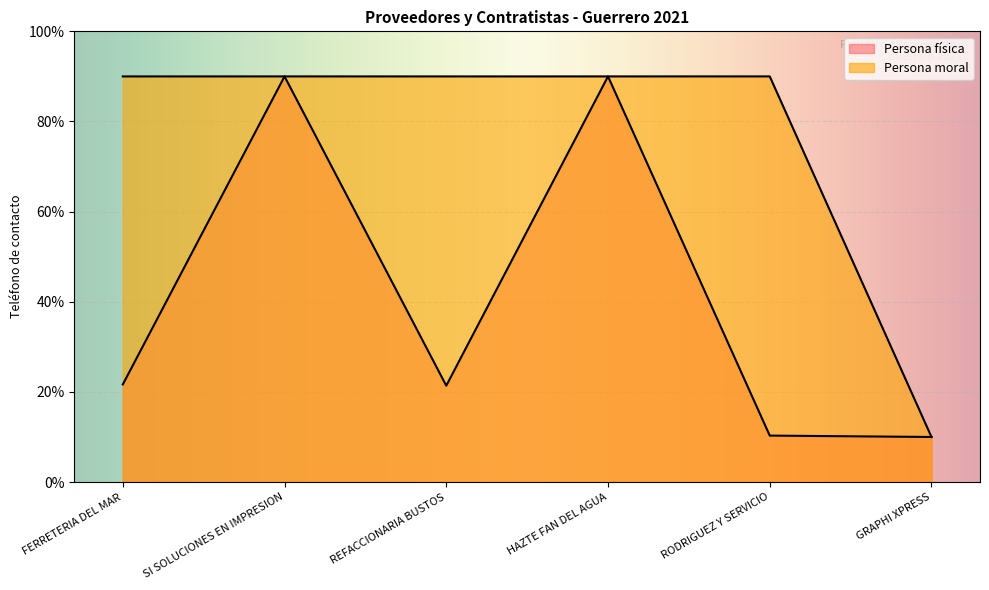

Count the number of data series in this chart.

2